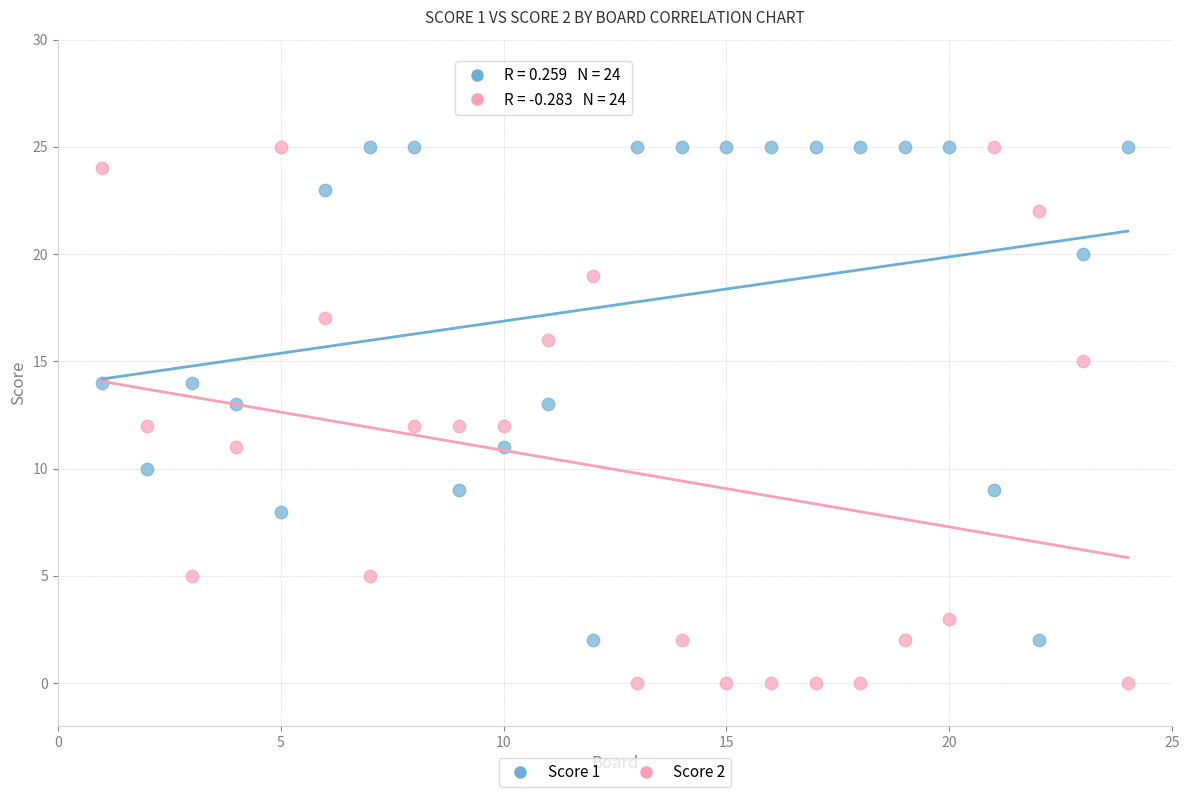

Across all data points, what is the range of X values (max minus min)?

23